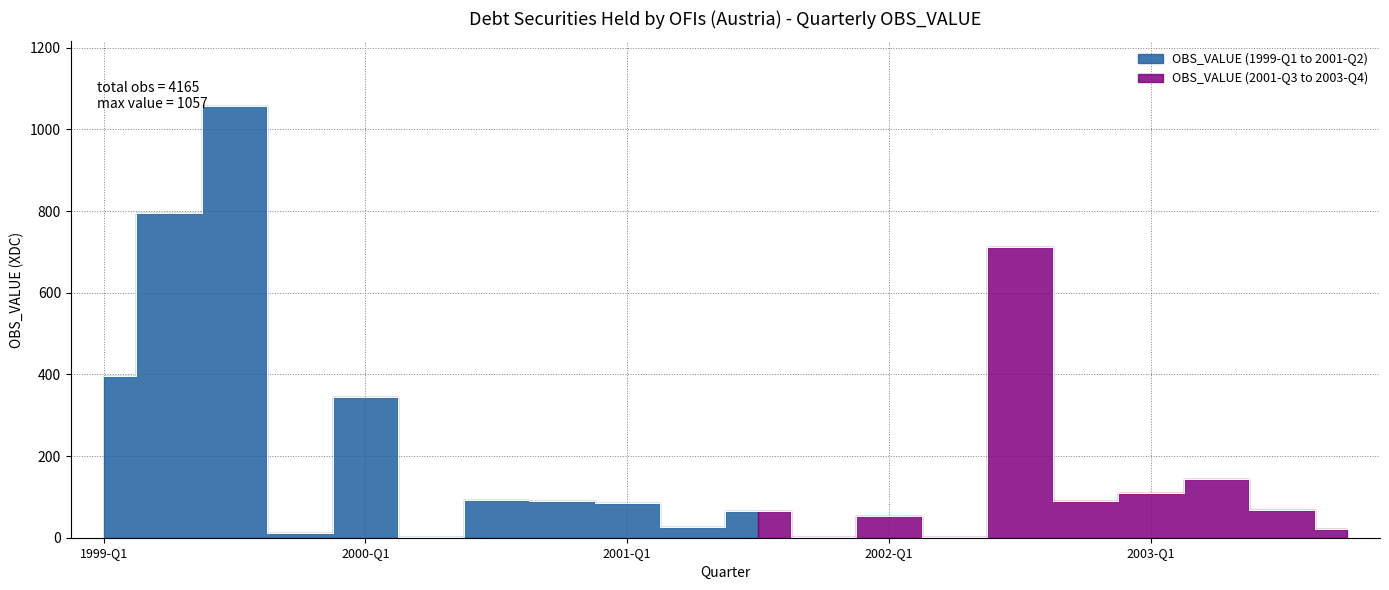

True or false: the data shows 11 at 2002-Q1.

False